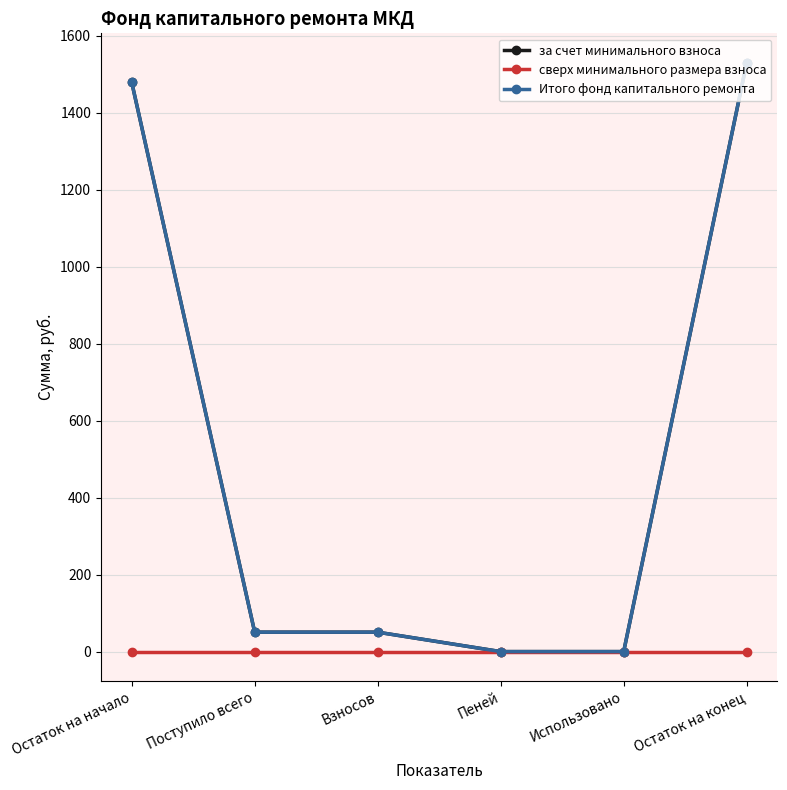

What is the difference between the highest and lowest values at Взносов?

50.4